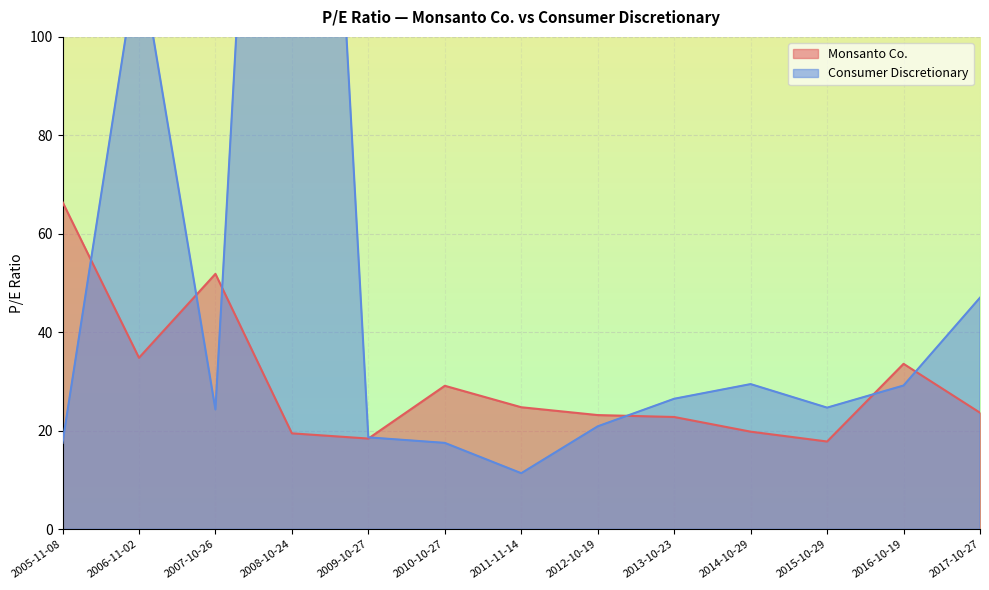

At which label does Monsanto Co. reach its peak?

2005-11-08